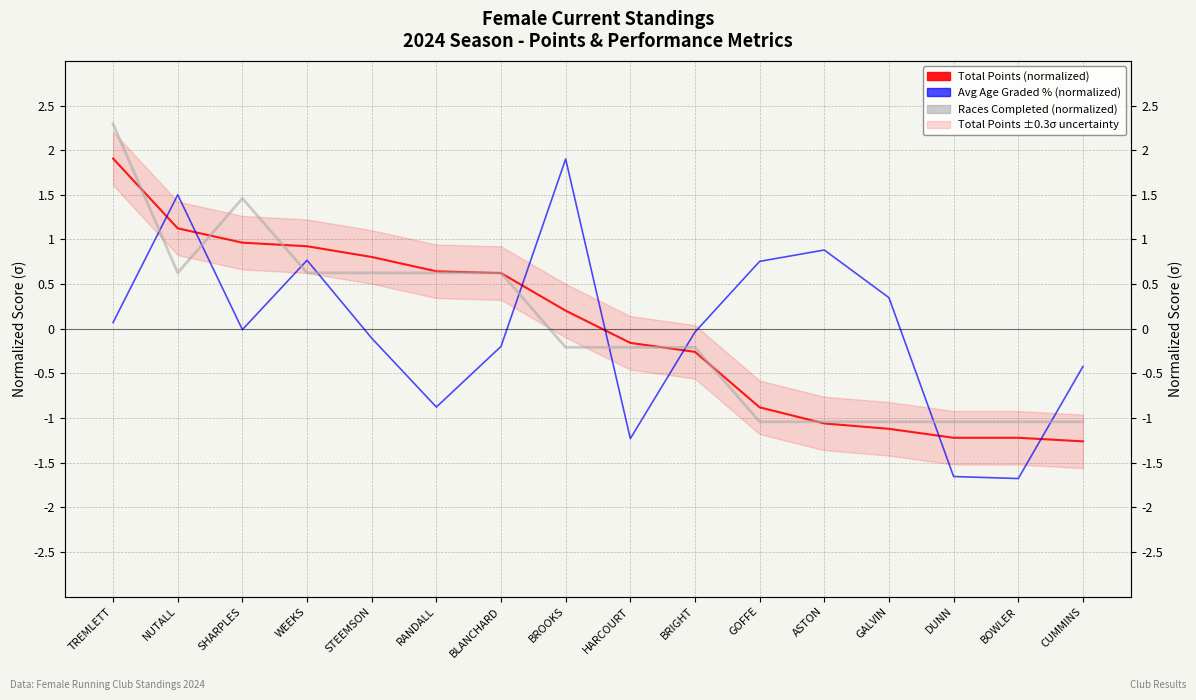

What is the total value across all series at BOWLER?

-3.9